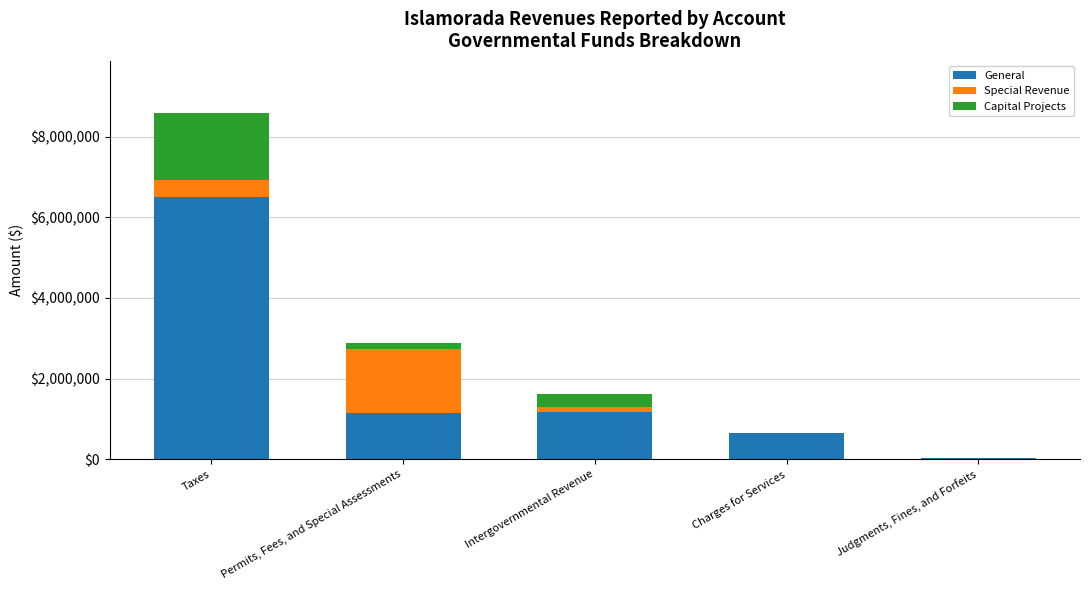

Is it true that General equals 1972860 at Permits, Fees, and Special Assessments?

False